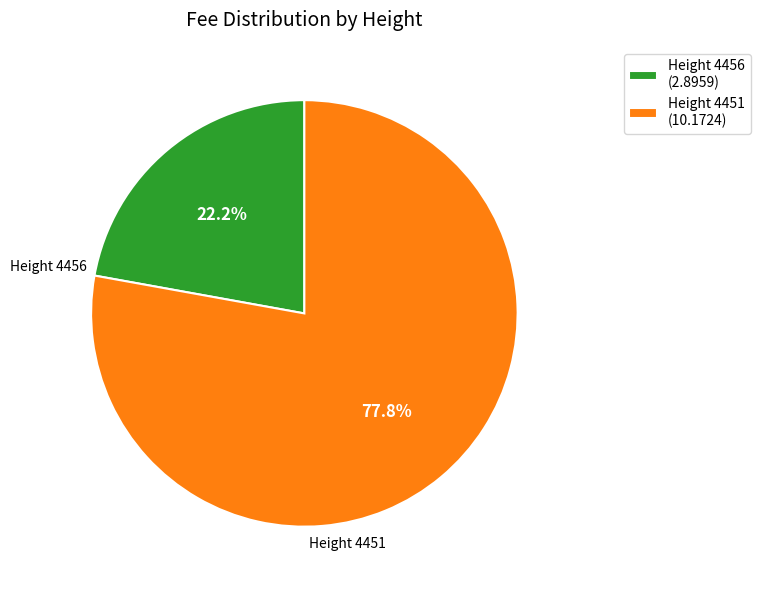

Count the number of slices in the pie.

2